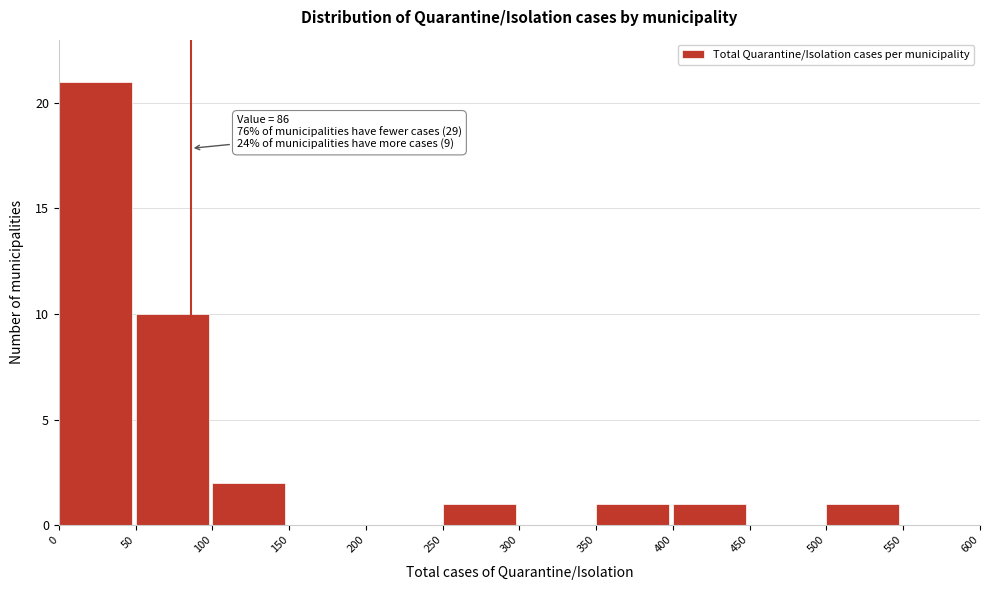

Over which range of the x-axis is the bar tallest?

0 to 50